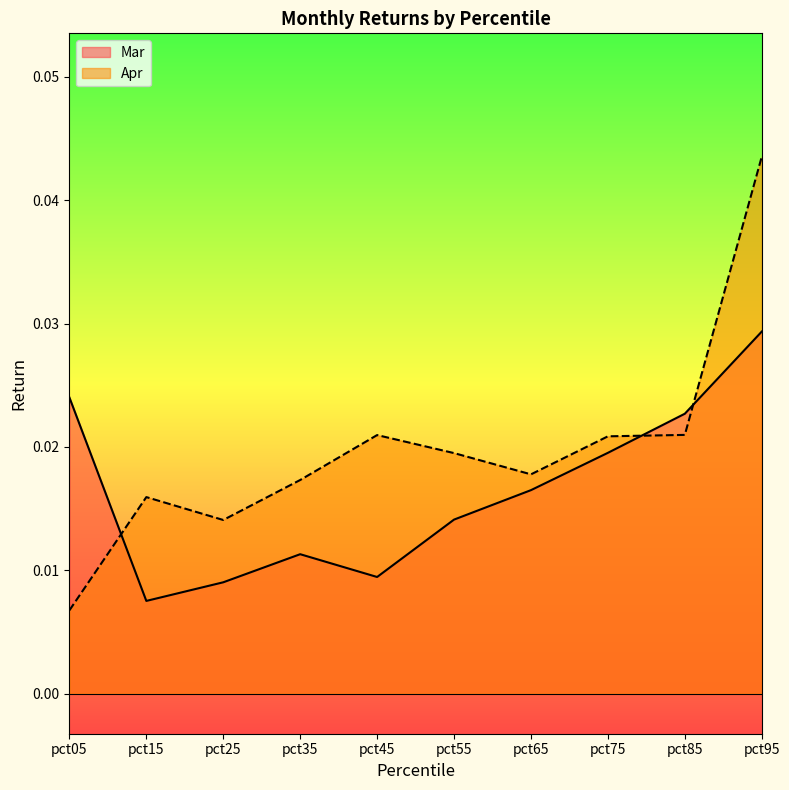

List the series in order of their peak value, highest first.

Apr, Mar